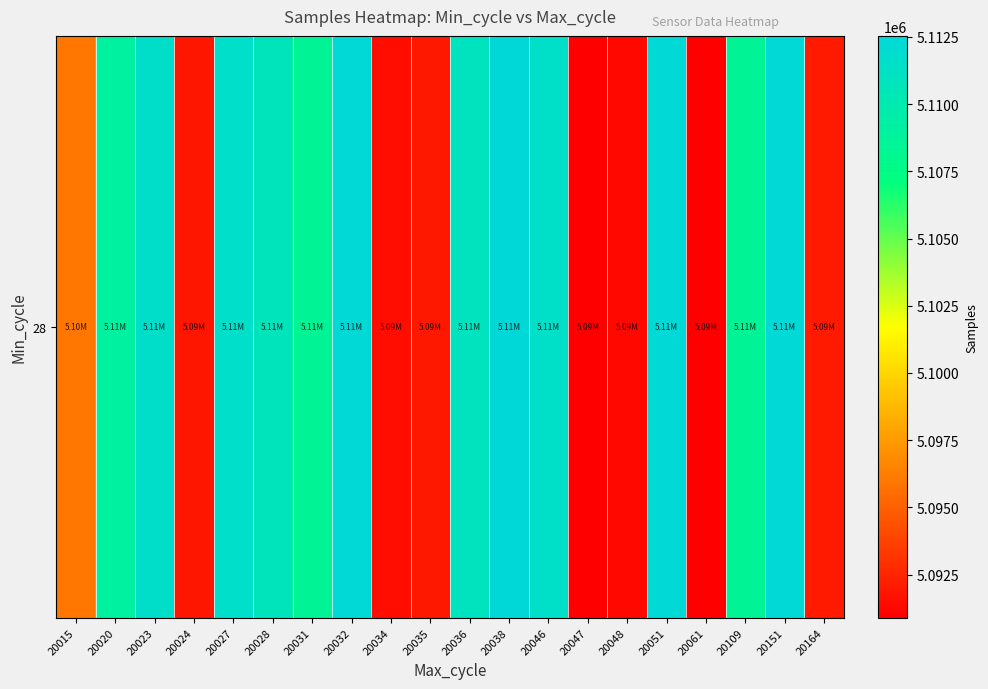

What is the average value?

5103420